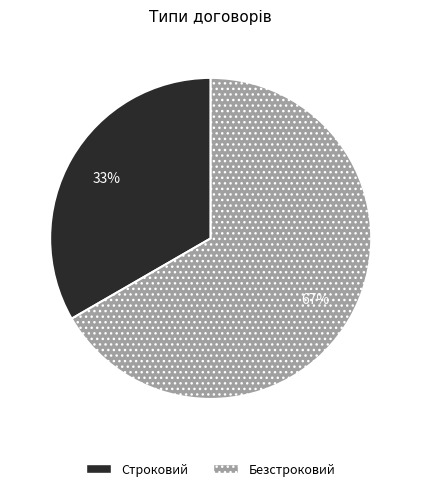

Between Безстроковий and Строковий, which is larger?

Безстроковий